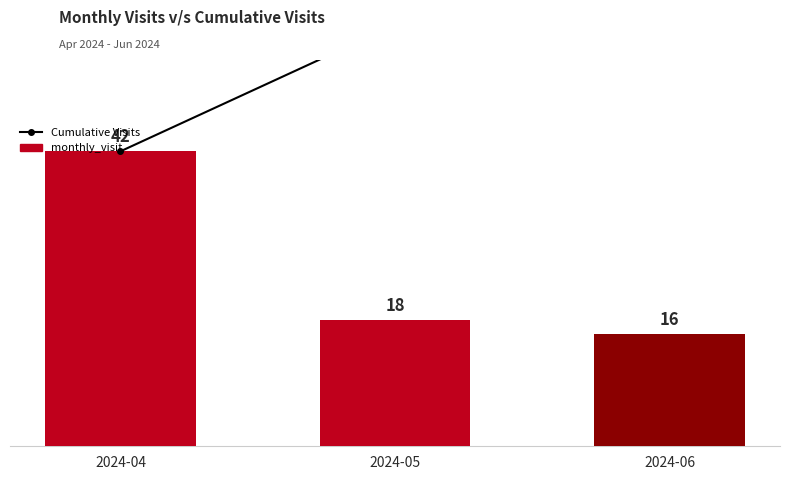

At which label does monthly_visit reach its minimum?

2024-06